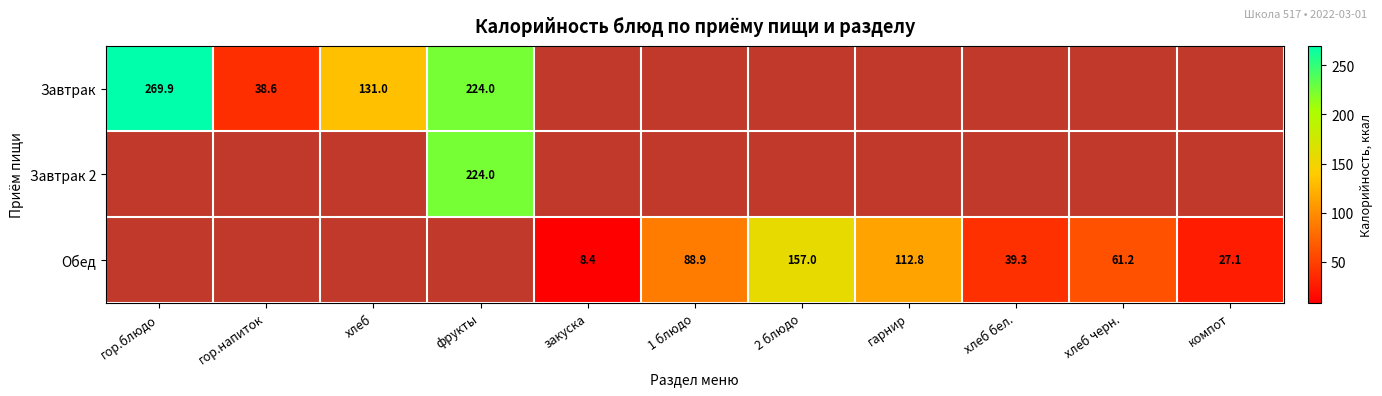

Which series has the largest range (max minus min)?

Завтрак